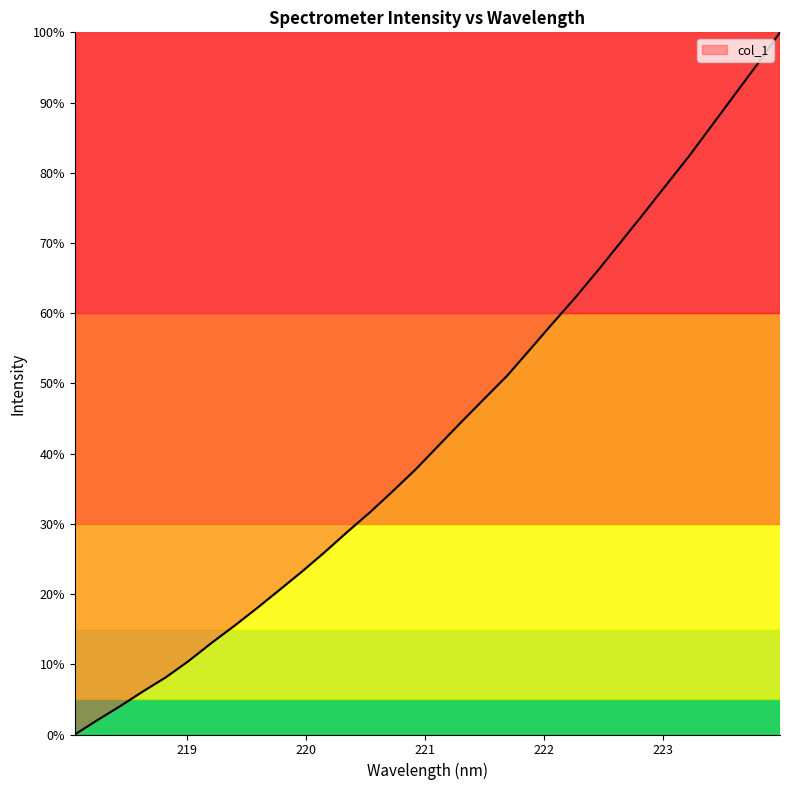

Does the chart display data point markers on the line(s)?

No